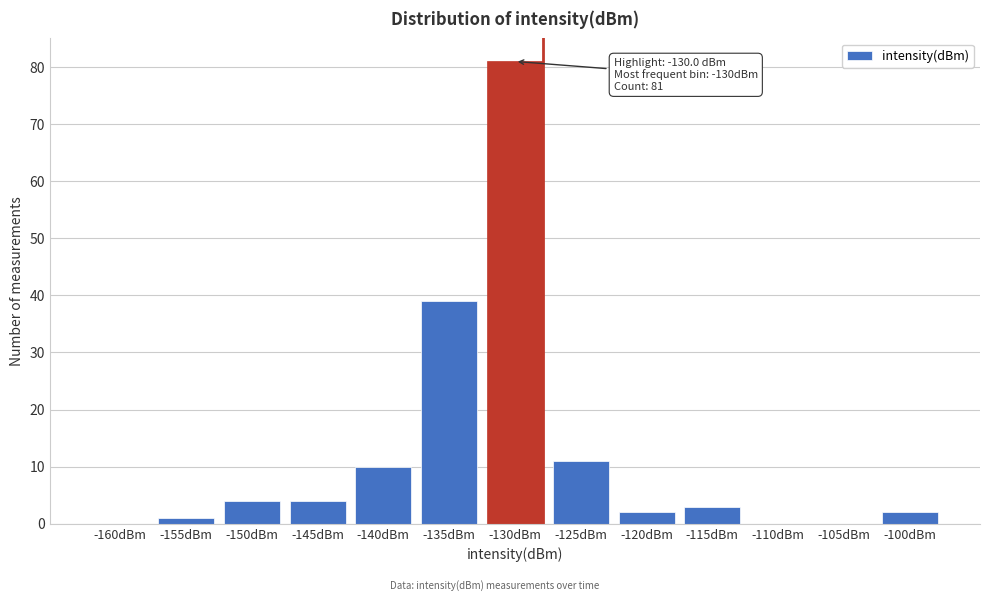

Reading left to right, transcribe all the data shown in this chart.

-160dBm=0	-155dBm=1	-150dBm=4	-145dBm=4	-140dBm=10	-135dBm=39	-130dBm=81	-125dBm=11	-120dBm=2	-115dBm=3	-110dBm=0	-105dBm=0	-100dBm=2